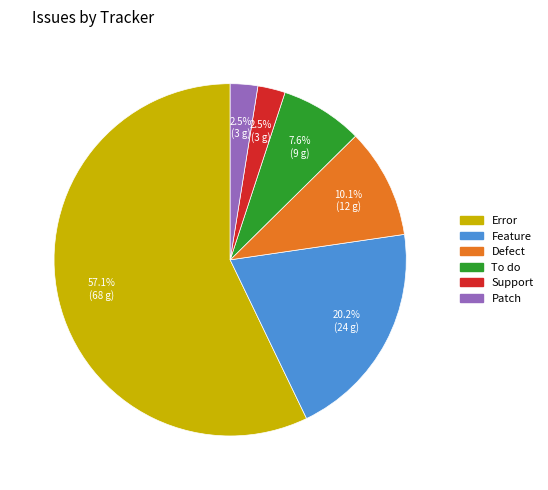

The Feature slice represents 20% of the pie. True or false?

True